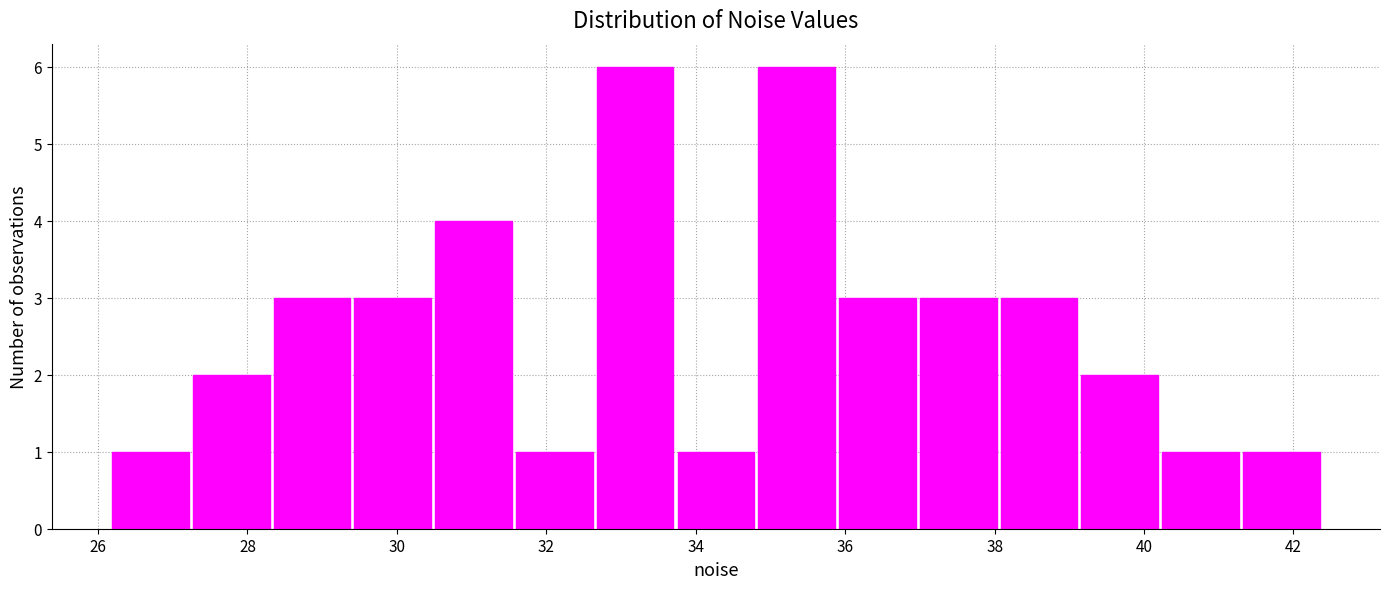

Reading left to right, transcribe this chart: for each bar, give the range it covers on the x-axis and its height. Neither the bar edges nor the heights are printed on the chart, so give them approximately, as read against the axes.

26.2 to 27.2: 1
27.2 to 28.4: 2
28.4 to 29.4: 3
29.4 to 30.4: 3
30.4 to 31.6: 4
31.6 to 32.6: 1
32.6 to 33.8: 6
33.8 to 34.8: 1
34.8 to 35.8: 6
35.8 to 37.0: 3
37.0 to 38.0: 3
38.0 to 39.2: 3
39.2 to 40.2: 2
40.2 to 41.2: 1
41.2 to 42.4: 1